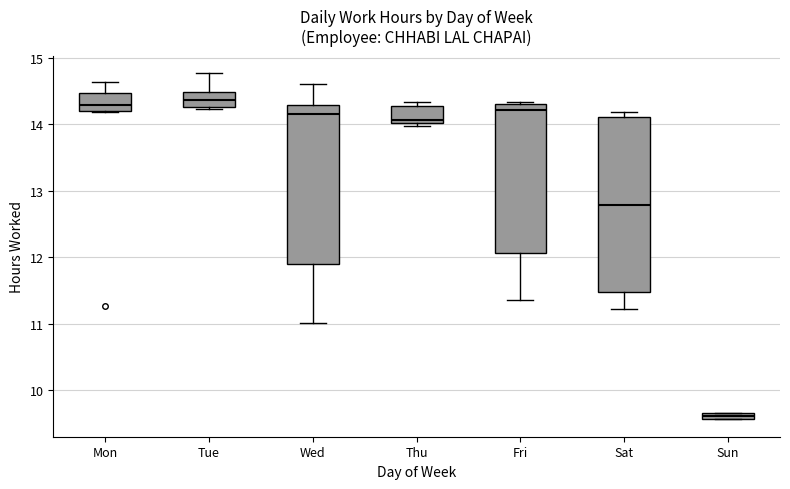

Where does the median line of the box for Wed sit on the y-axis? The values are not printed on the chart, so give them approximately, as read against the axis.

14.2